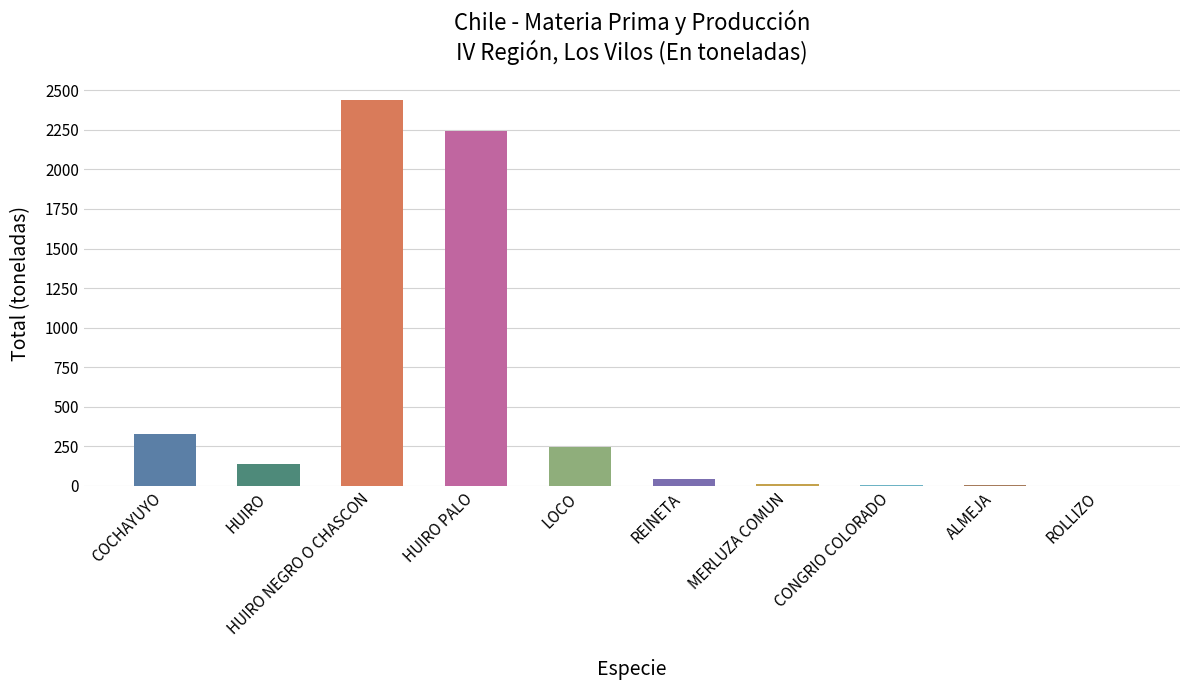

What is the maximum value shown in the chart?

2439